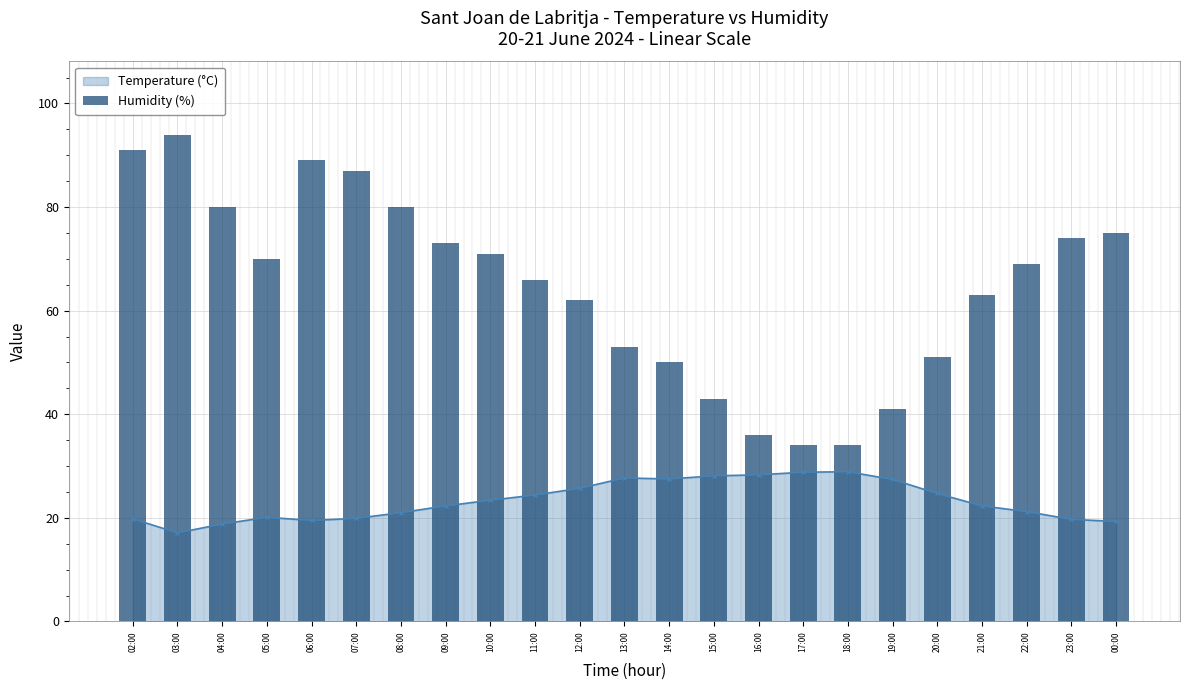

What is the maximum value shown in the chart?

94